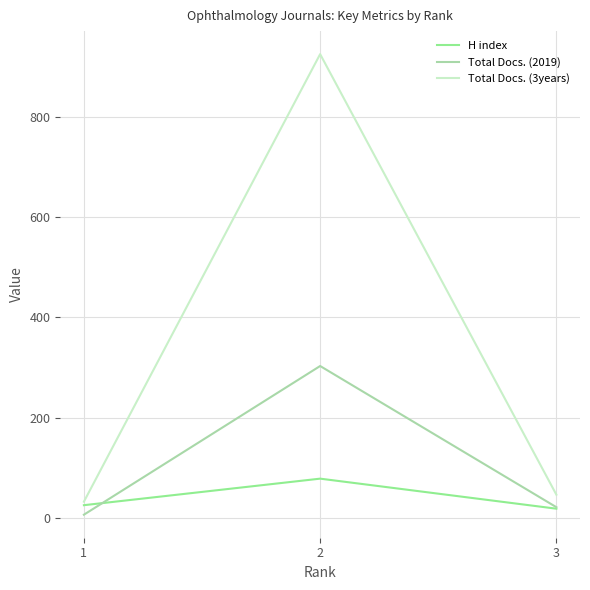

At which label is Total Docs. (3years) closest to 479?

3